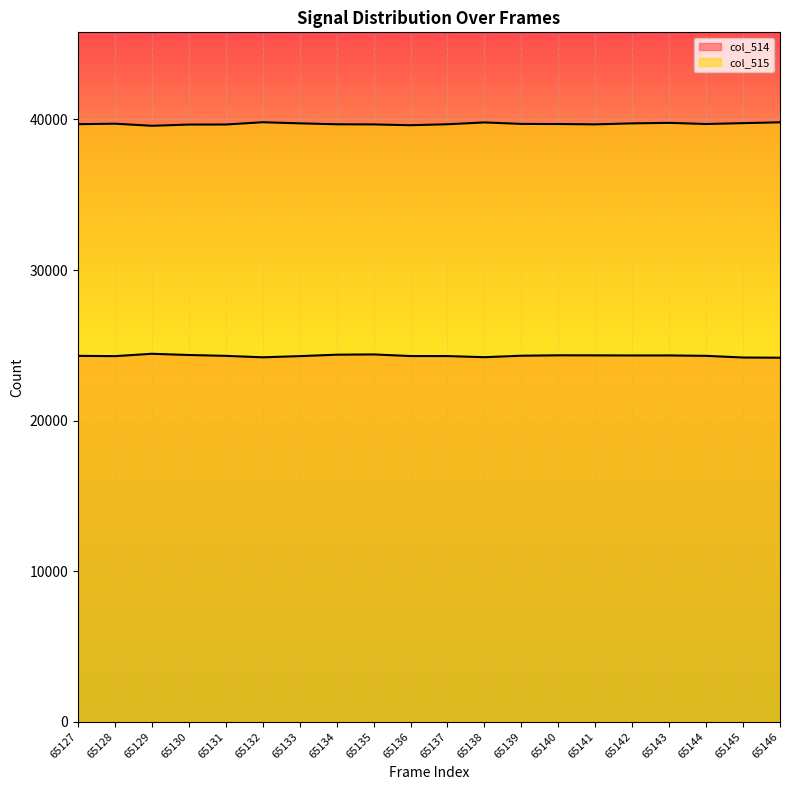

What is the minimum value for col_514?

24175